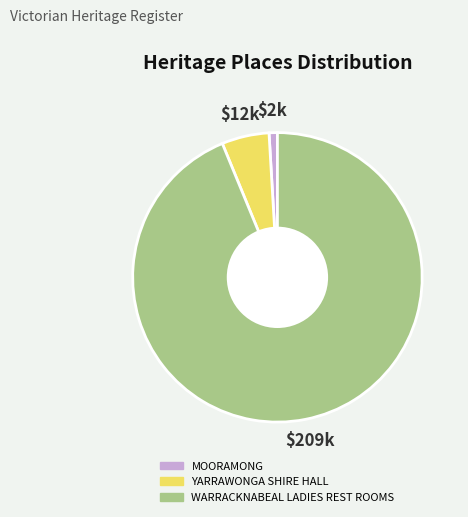

How many segments does this pie chart have?

3